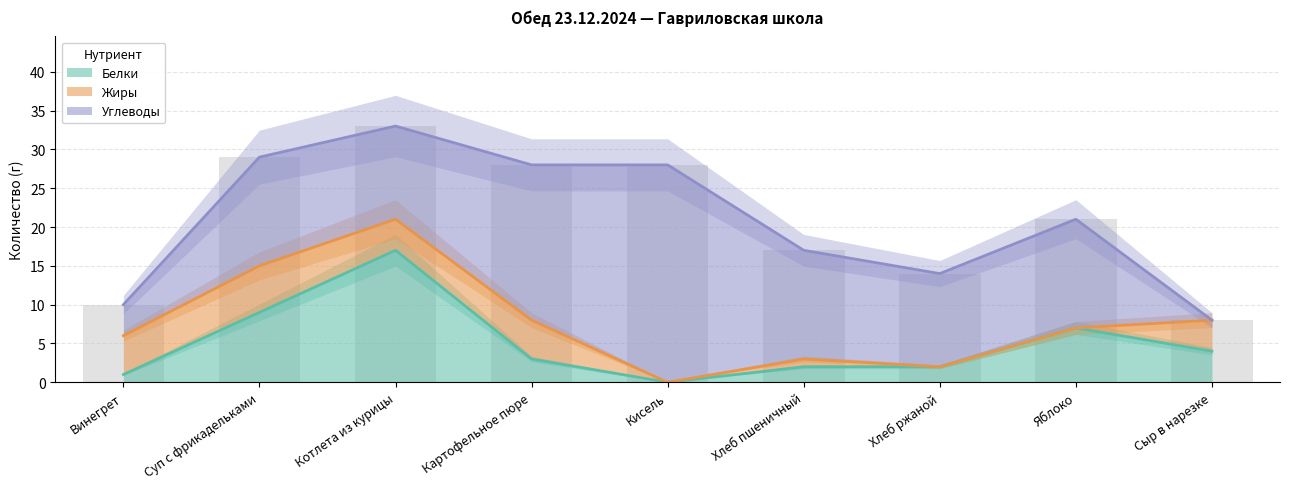

Is it true that Белки equals 5 at Картофельное пюре?

False